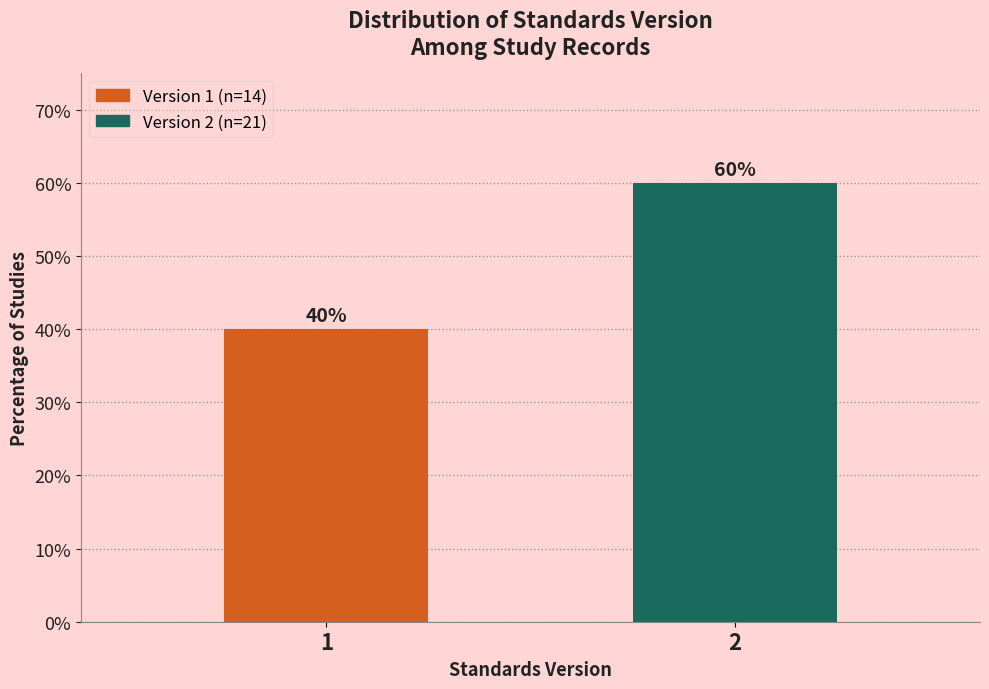

Reading left to right, extract all data points from this chart.

40	60